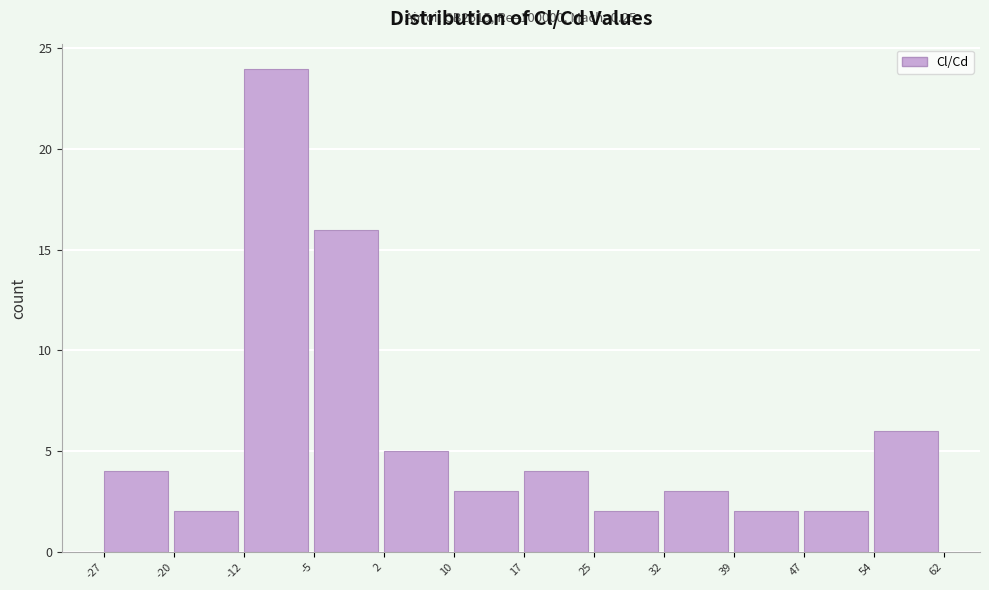

Over which range of the x-axis is the bar tallest?

-12 to -5